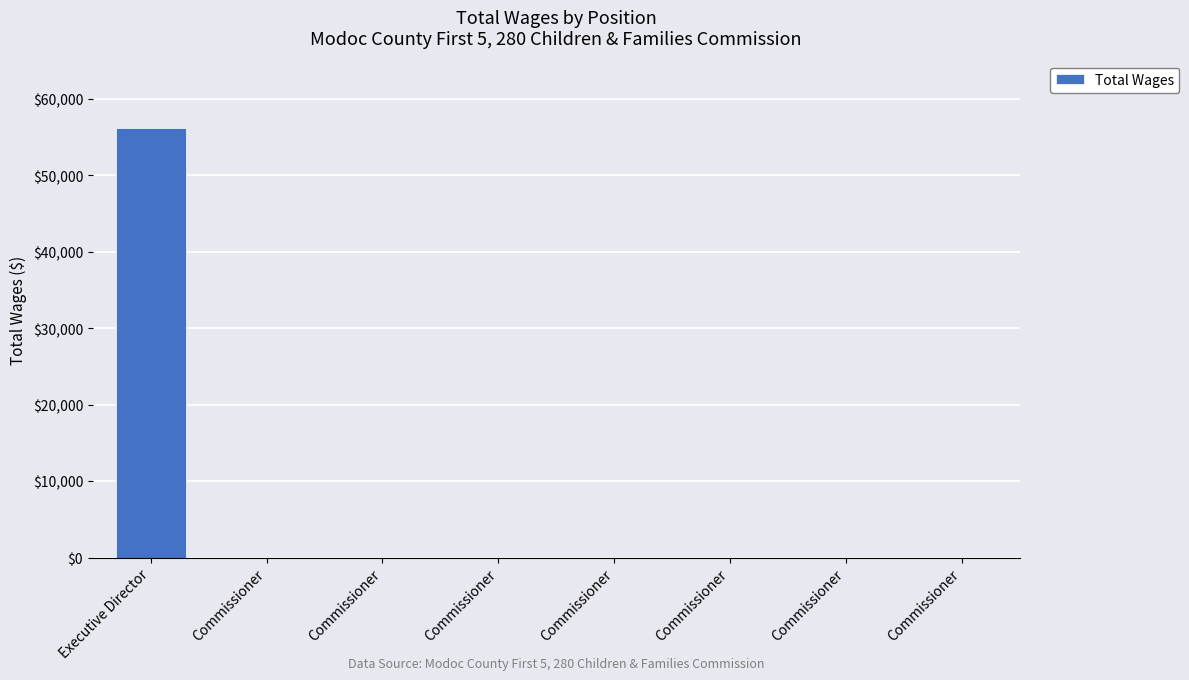

What is the average value?

7025